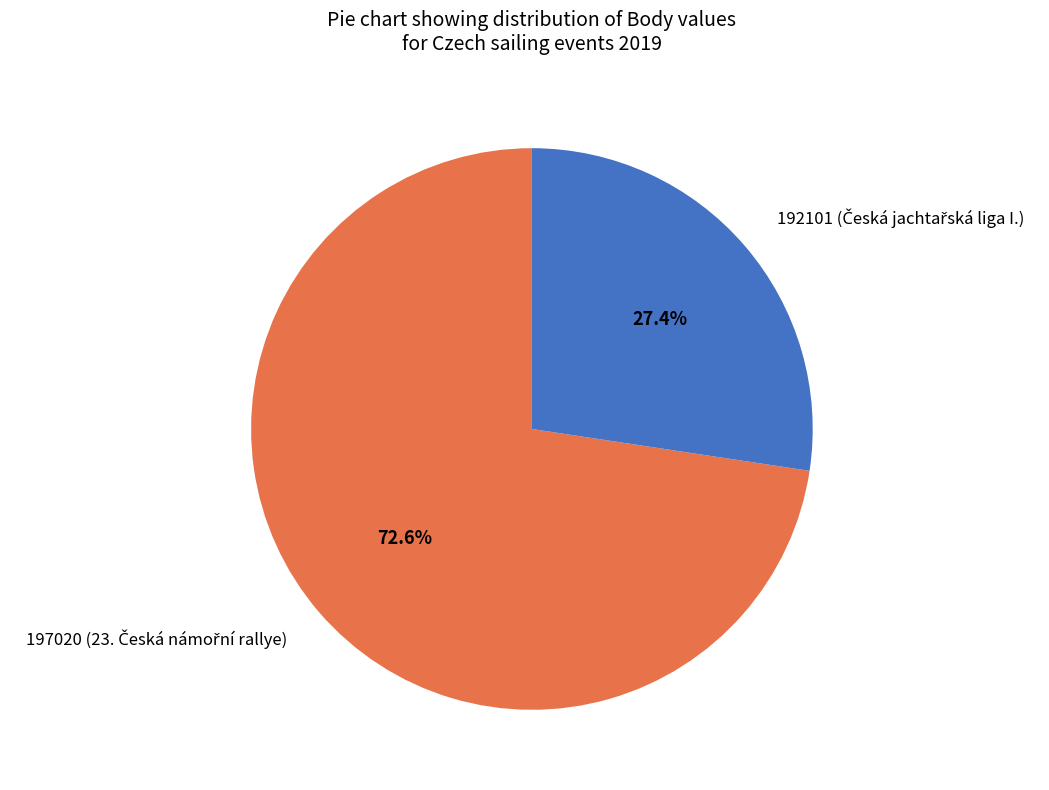

To the nearest percent, what is the difference between the largest and smallest slice percentages?

45%